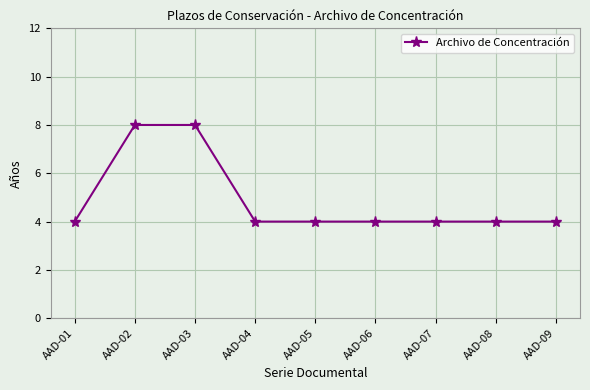

What is the change in value from AAD-03 to AAD-05?

-4